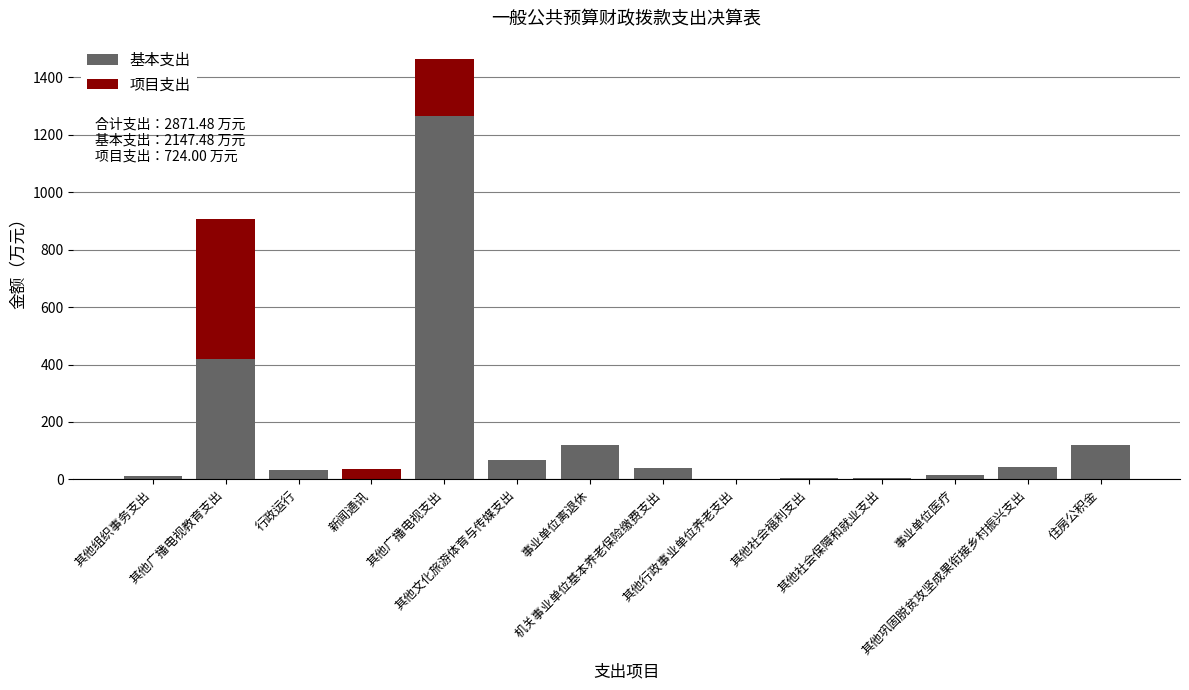

What is the highest value of the 基本支出 series?

1263.6